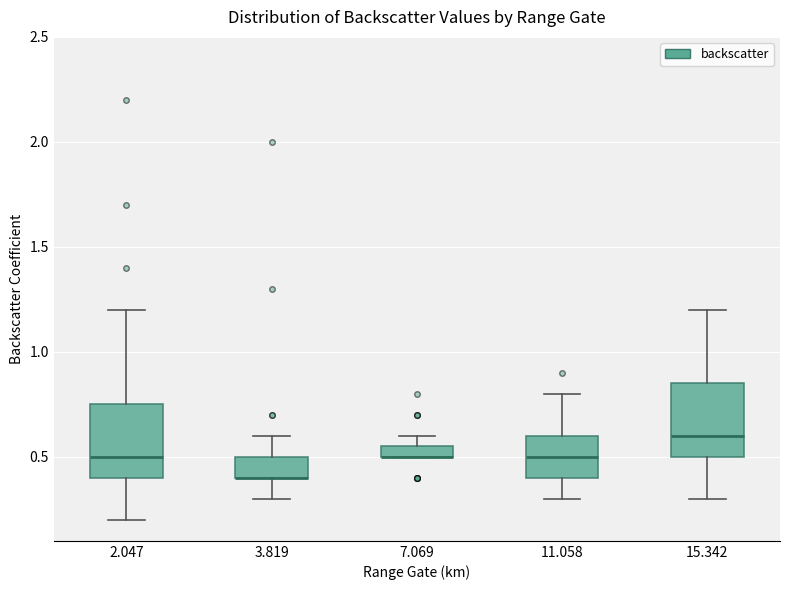

Where does the lower whisker of the box at x = 11.058 end on the y-axis? The values are not printed on the chart, so give them approximately, as read against the axis.

0.30